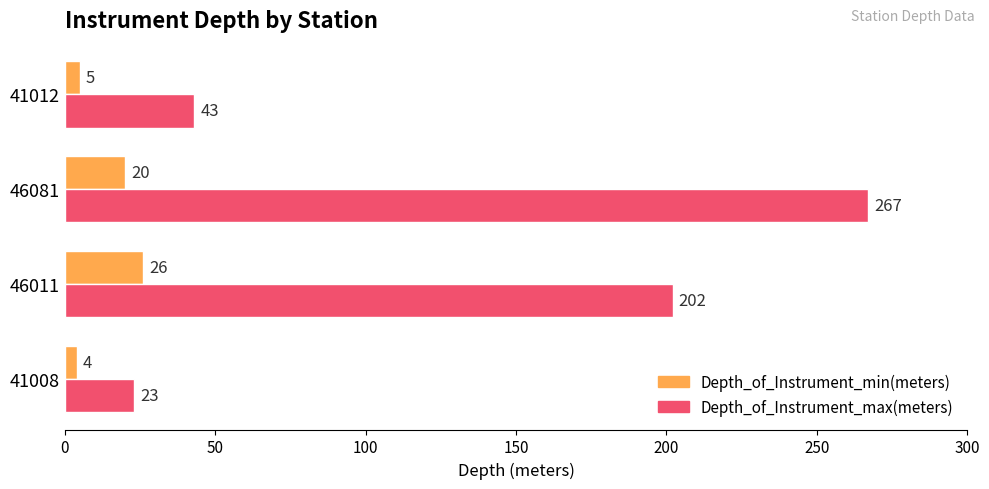

List the labels in order of Depth_of_Instrument_max(meters) value, largest first.

46081, 46011, 41012, 41008